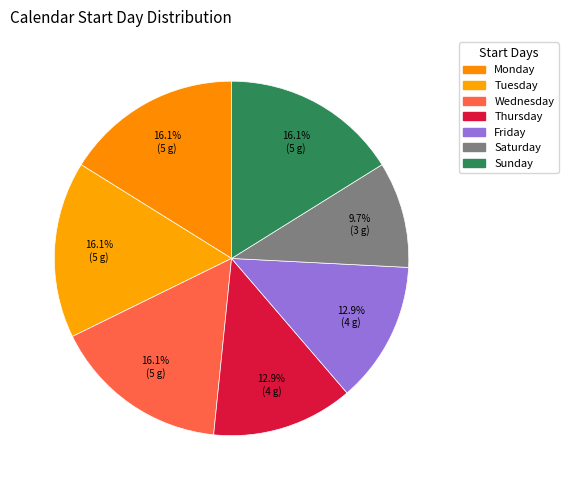

How many segments does this pie chart have?

7